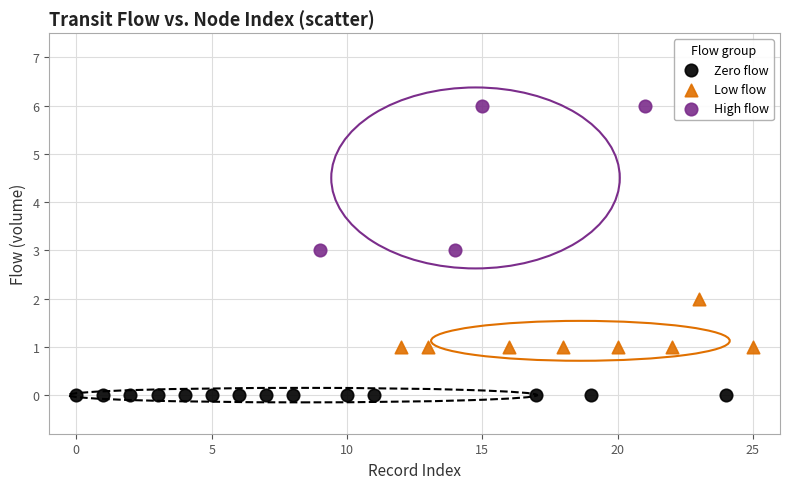

Which series reaches the maximum Y coordinate?

High flow